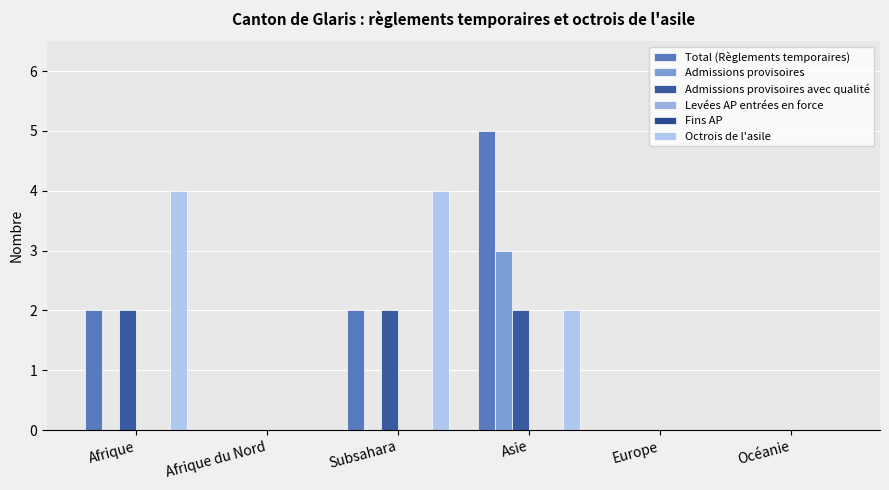

Where is Levées AP entrées en force nearest to the value 0?

Afrique